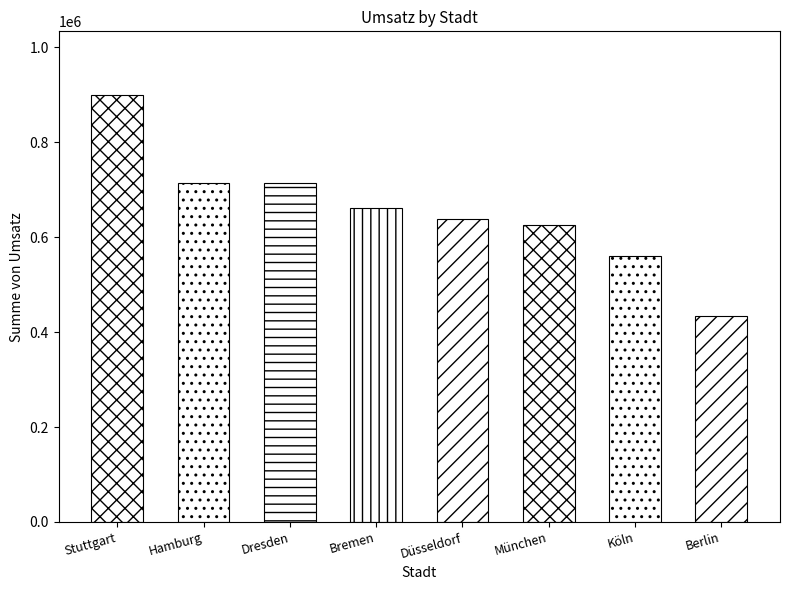

Between Köln and Stuttgart, which is larger?

Stuttgart